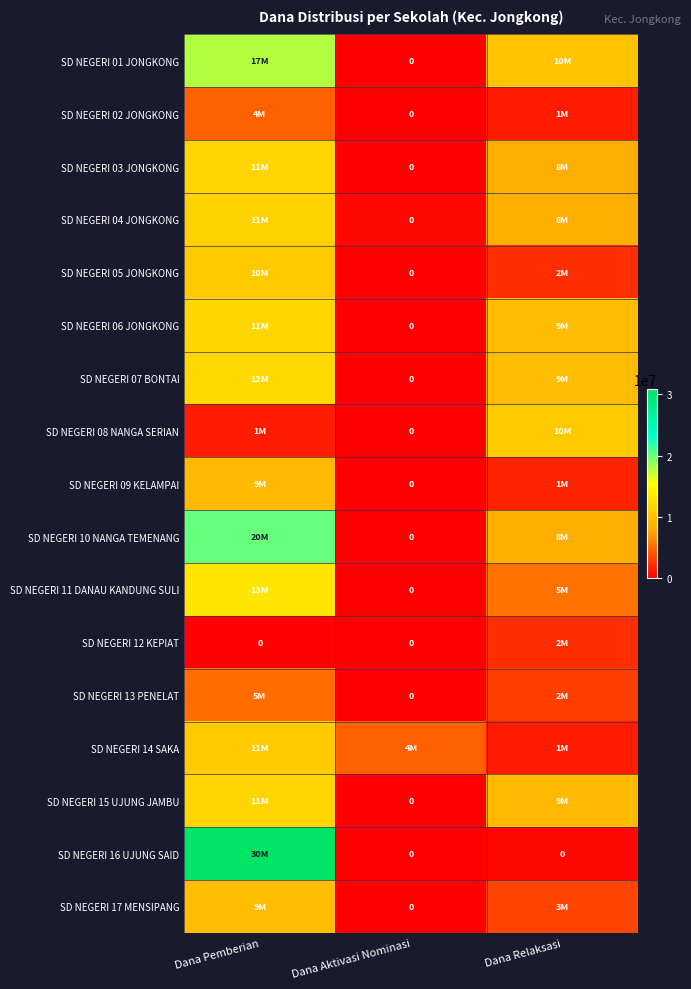

What is the sum of all SD NEGERI 12 KEPIAT values?

2475000